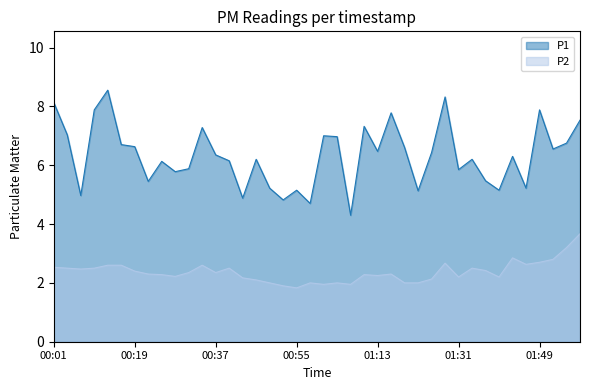

Rank the series at 00:40 from highest to lowest value.

P1, P2